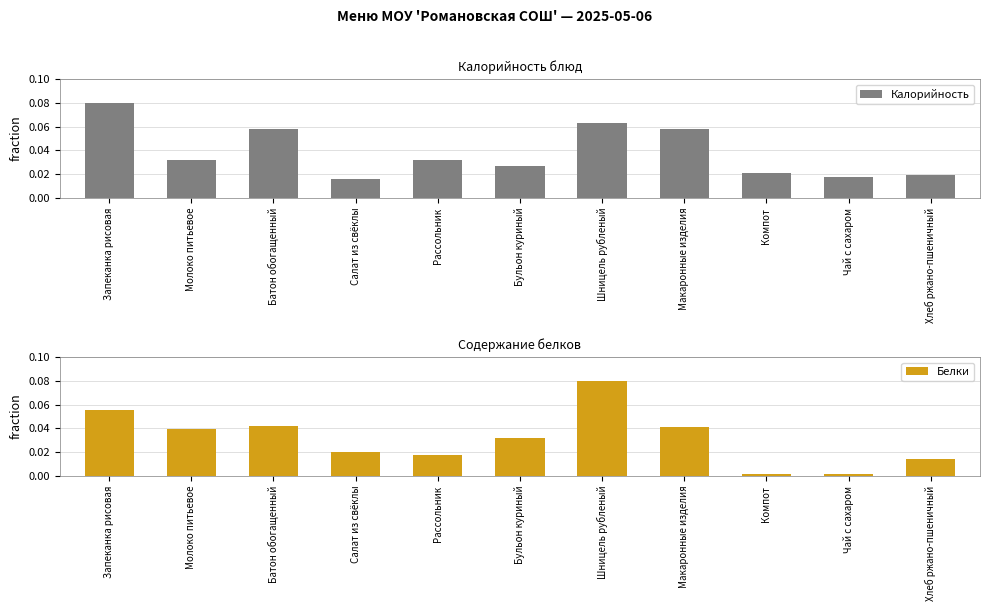

The value of Калорийность at Рассольник is 0.0. True or false?

True